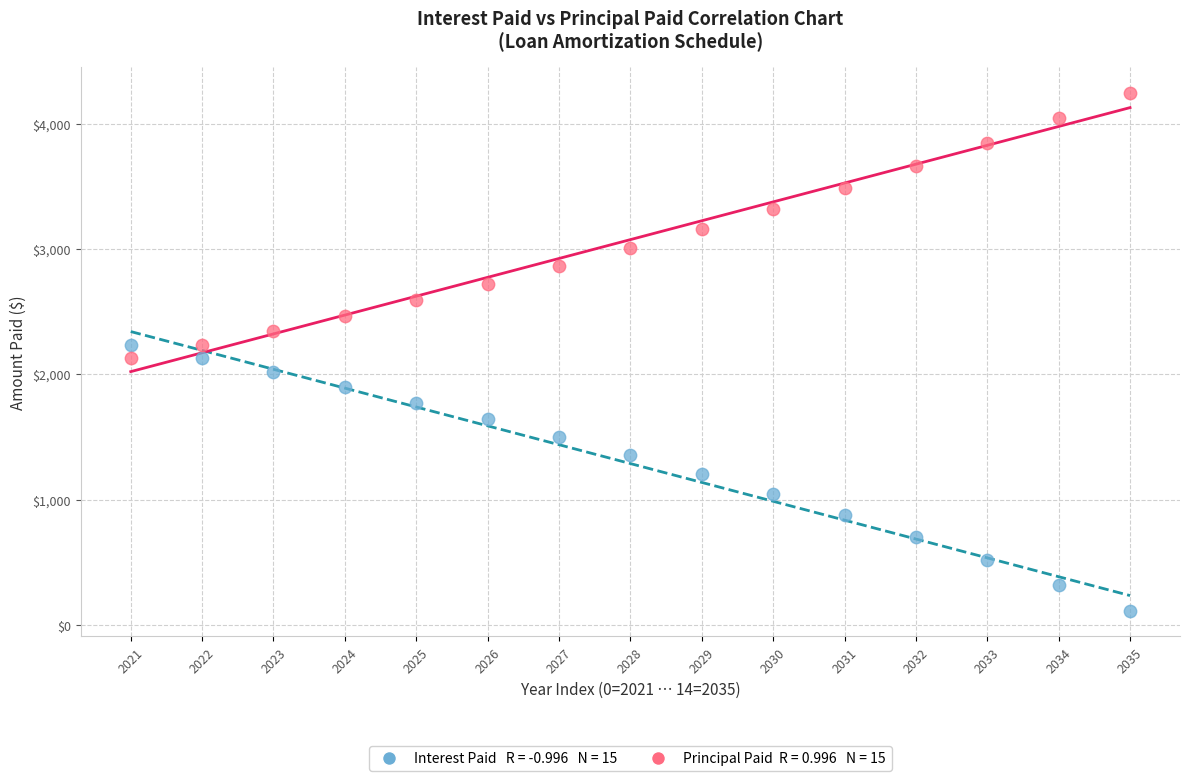

Across all data points, what is the range of Y values (max minus min)?

4135.8